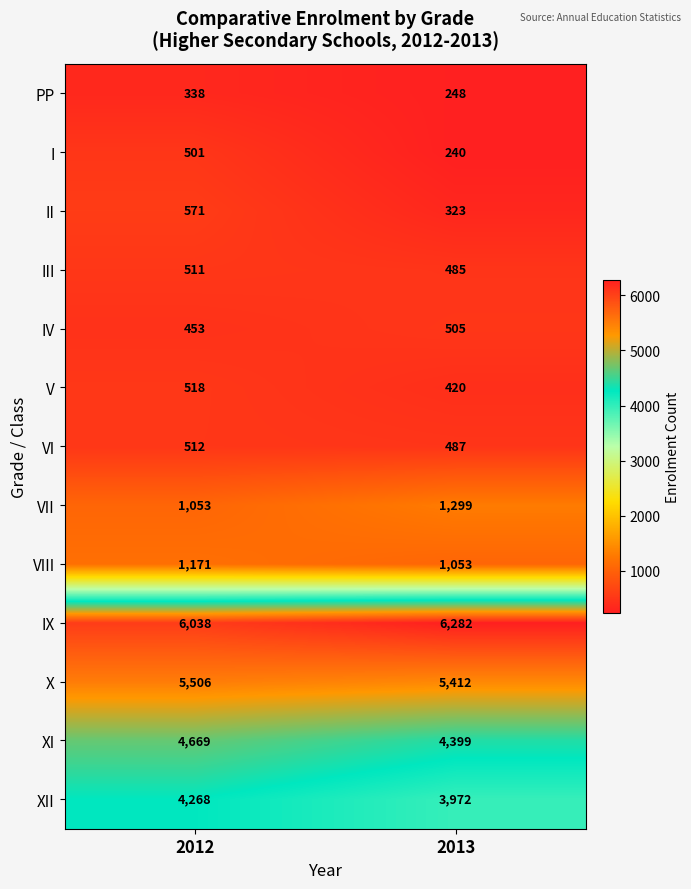

At how many categories does at least one series exceed 2069?

2